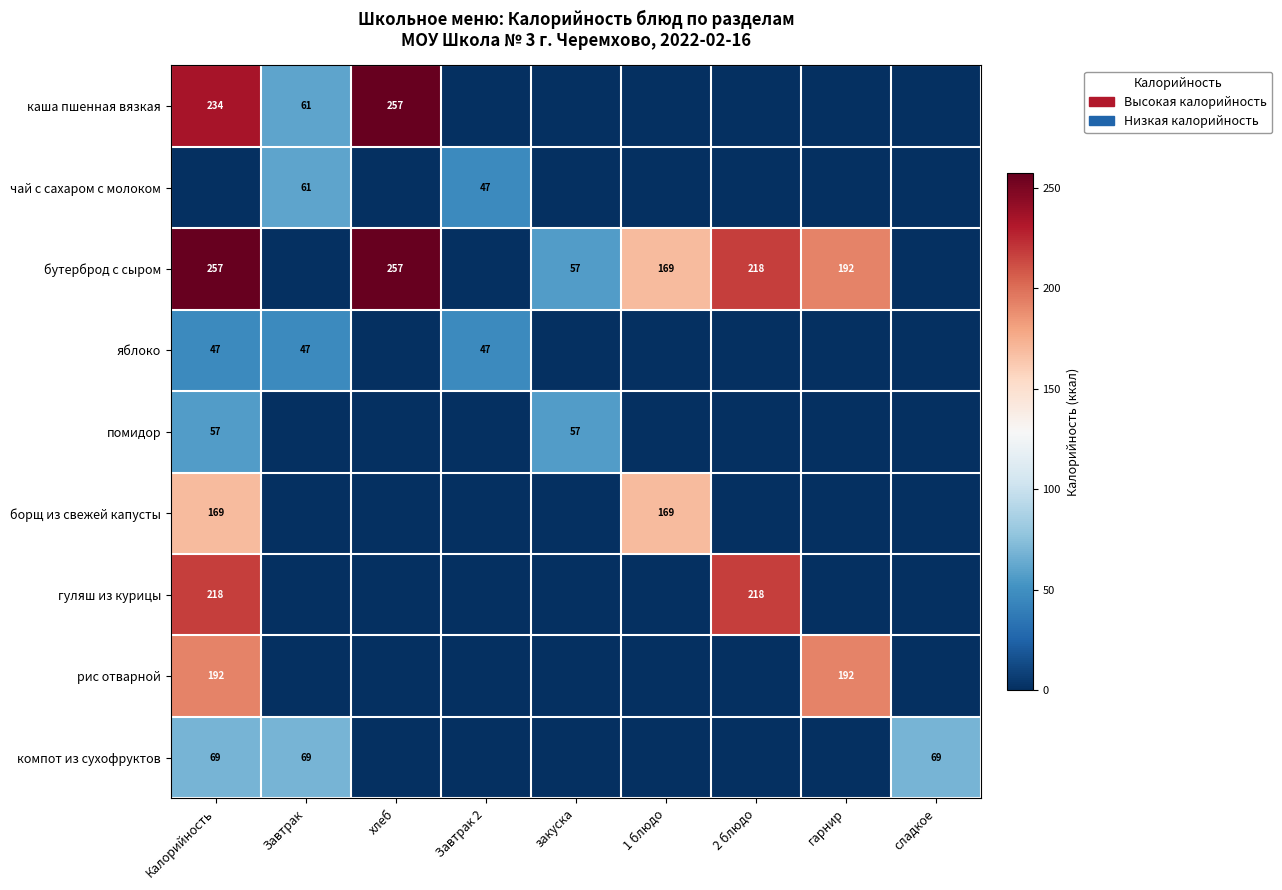

The гуляш из курицы series shows 51 at 2 блюдо. True or false?

False